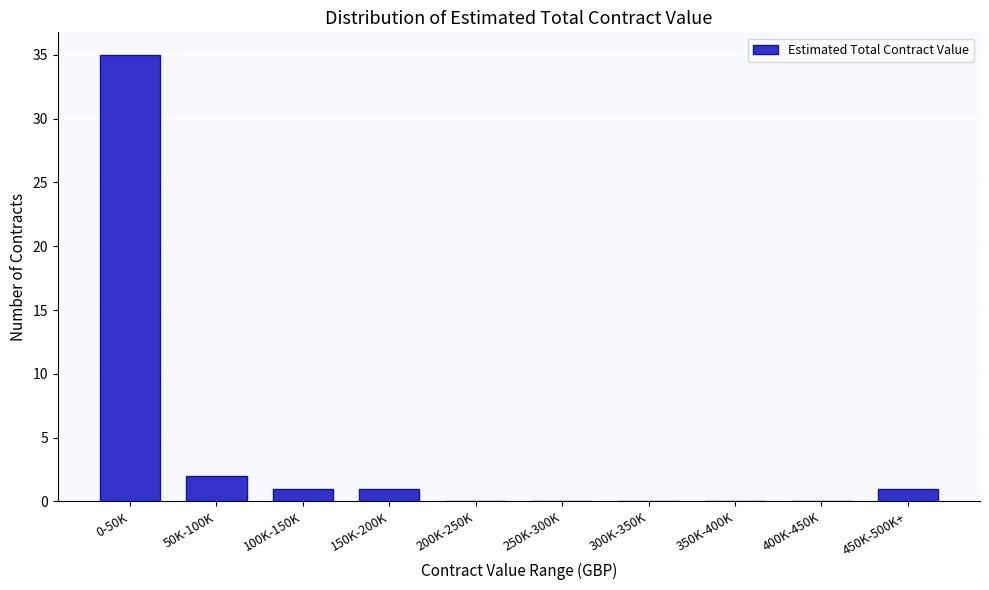

Reading right to left, list all the values displayed in this chart.

450K-500K+=1	400K-450K=0	350K-400K=0	300K-350K=0	250K-300K=0	200K-250K=0	150K-200K=1	100K-150K=1	50K-100K=2	0-50K=35